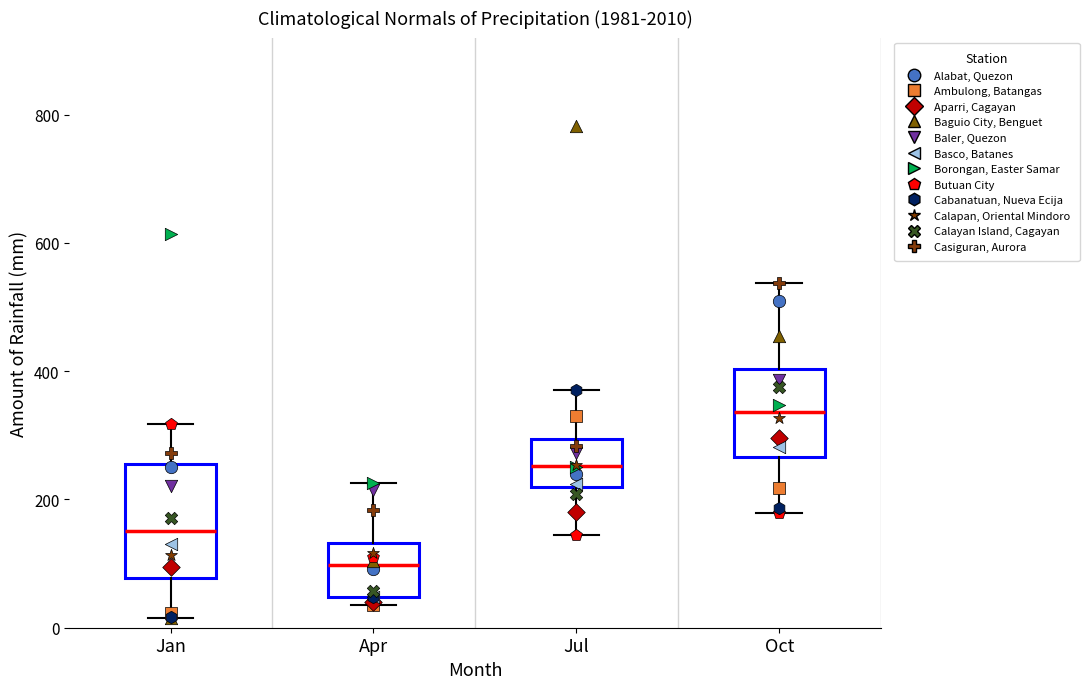

Reading left to right, transcribe this box plot: for each box, give where its median line is, the range the box spans, and where its two whiskers end, as read against the y-axis. The values are not printed on the chart, so give them approximately, as read against the axis.

Jan: median 160, box 80 to 260, whiskers 20 to 320
Apr: median 100, box 40 to 140, whiskers 40 (just below the box's lower edge) to 220
Jul: median 260, box 220 to 300, whiskers 140 to 380
Oct: median 340, box 260 to 400, whiskers 180 to 540